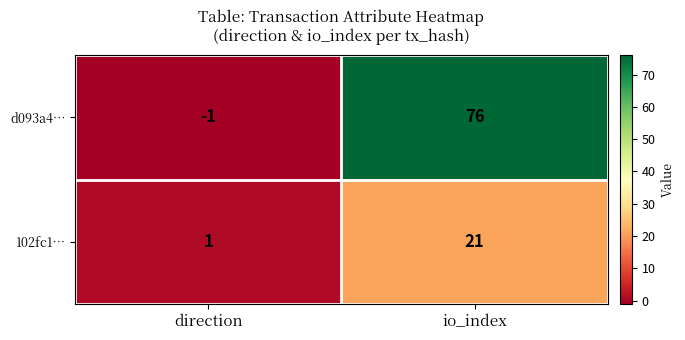

At which category is the sum across all series the highest?

io_index